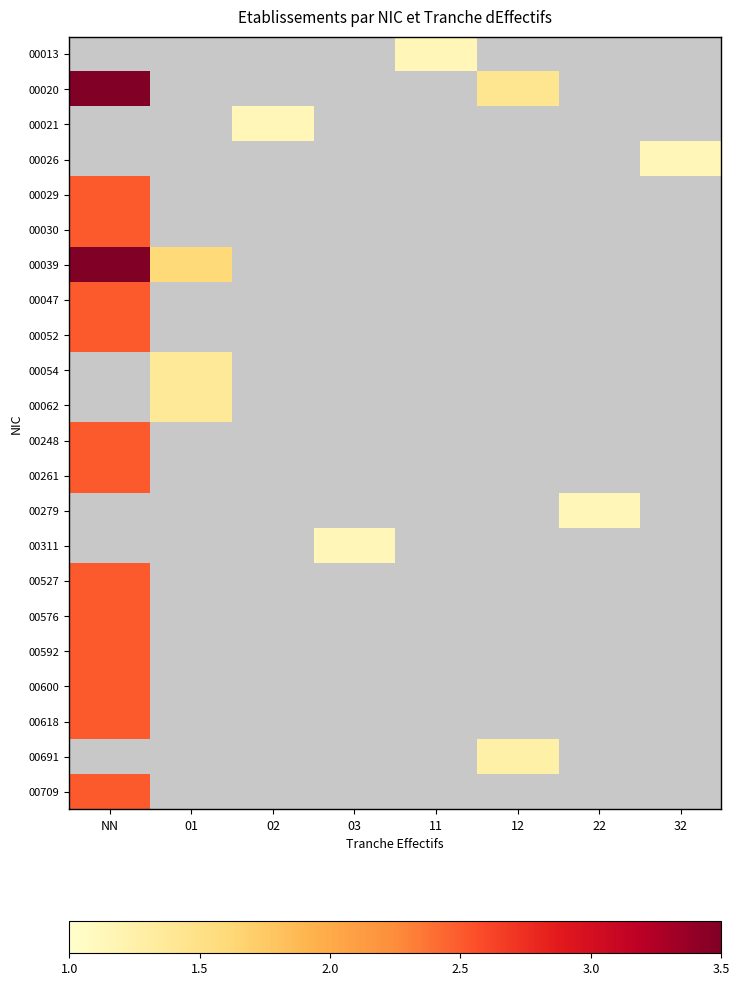

At which label is 00261 closest to 2?

NN